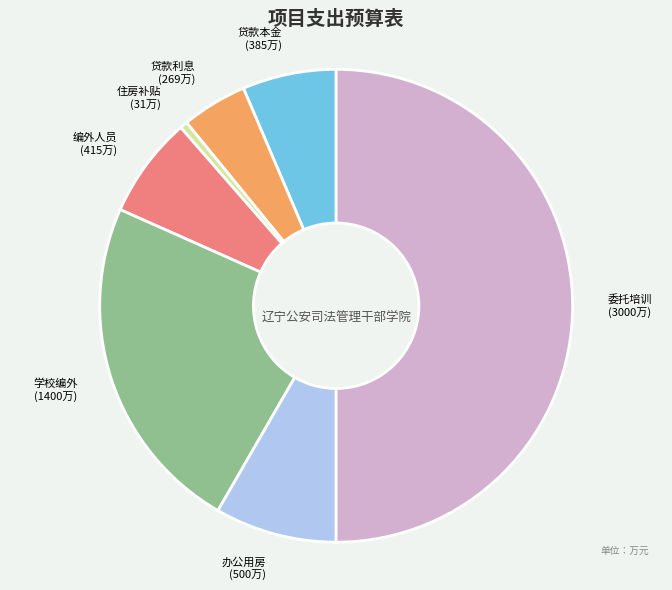

Rank the categories by value from lowest to highest.

住房补贴 (31万), 贷款利息 (269万), 贷款本金 (385万), 编外人员 (415万), 办公用房 (500万), 学校编外 (1400万), 委托培训 (3000万)